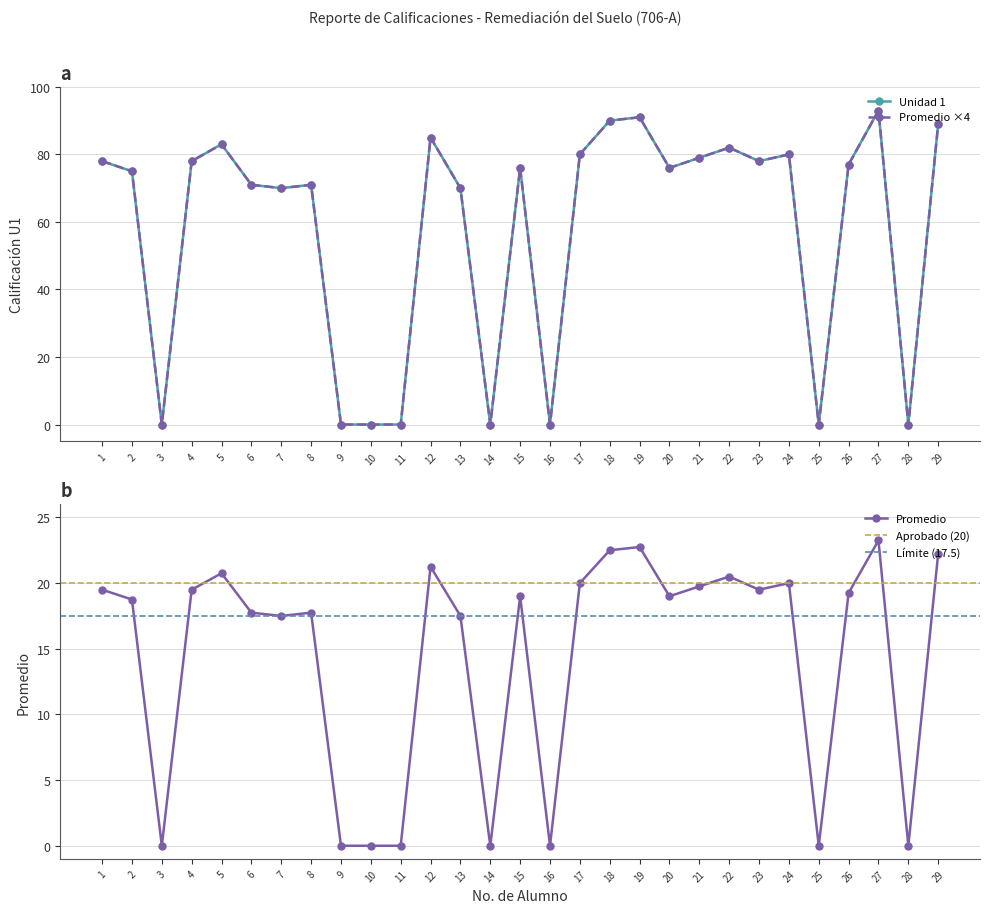

What is the value of the Promedio point at the 19th from the left?

22.8